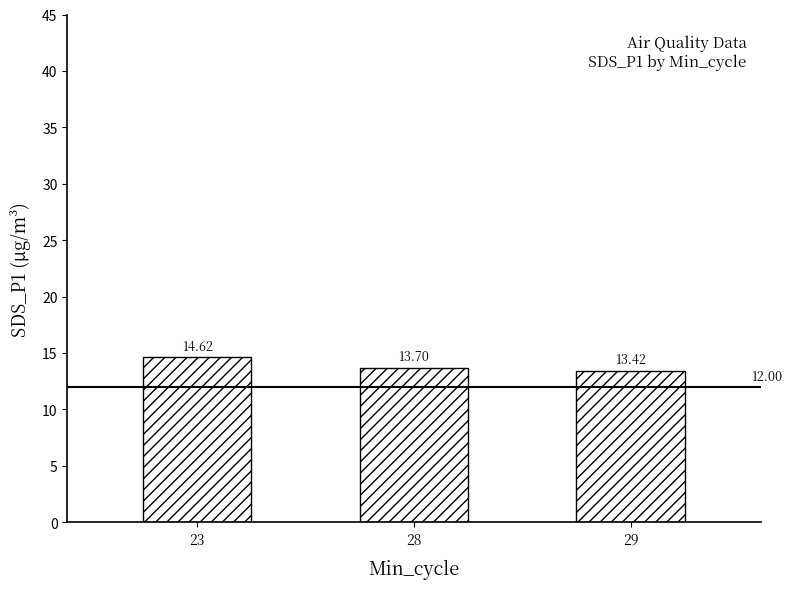

How many bars are there in total?

3